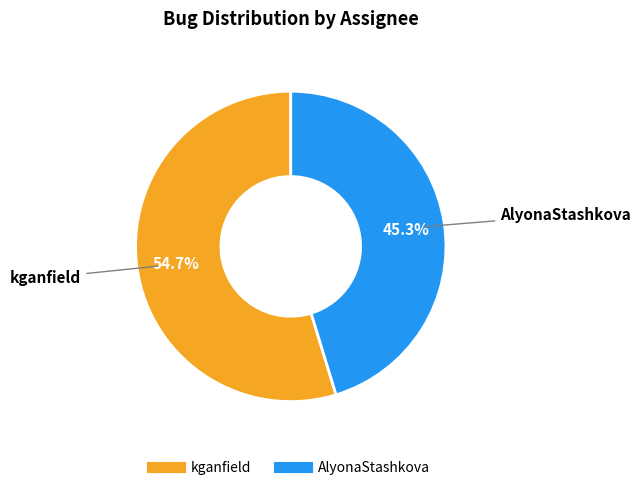

Combined, do kganfield and AlyonaStashkova account for over 50%?

Yes